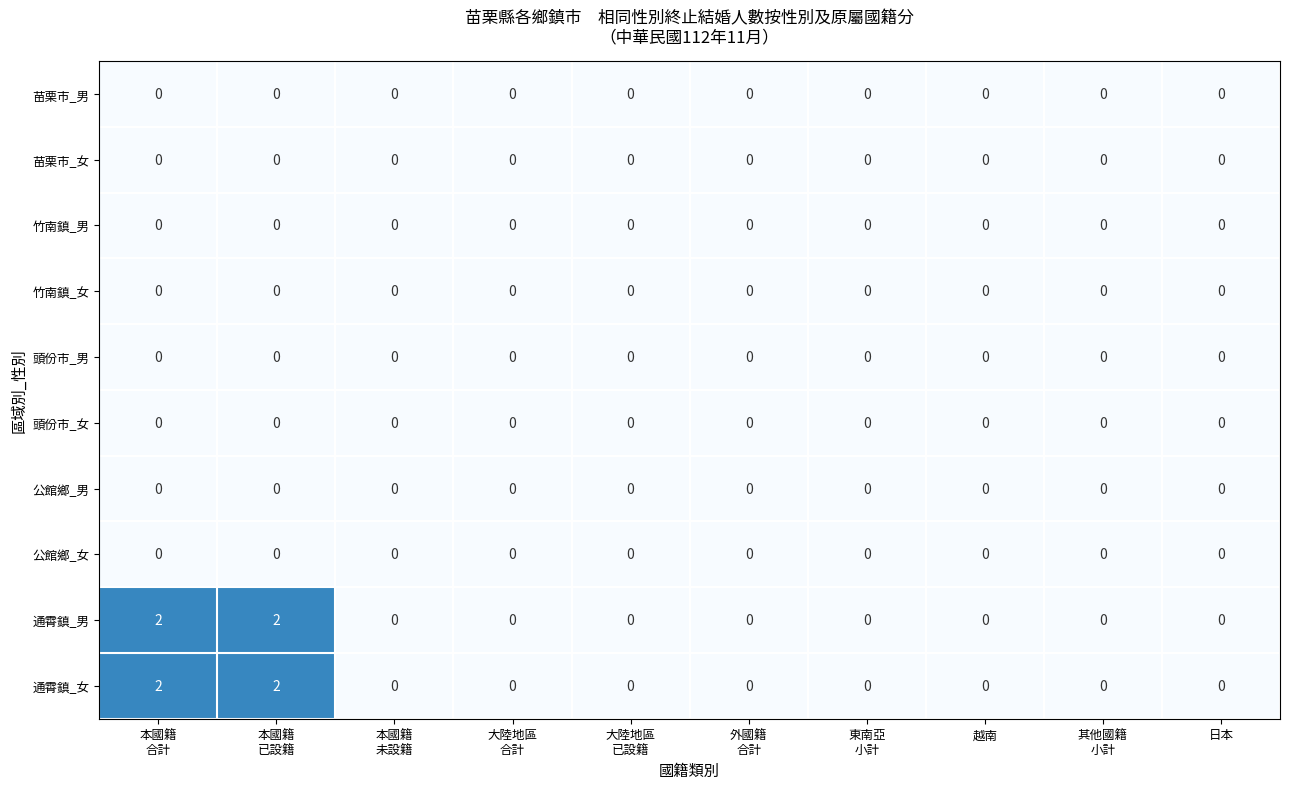

The 苗栗市_女 series shows 0 at 越南. True or false?

True